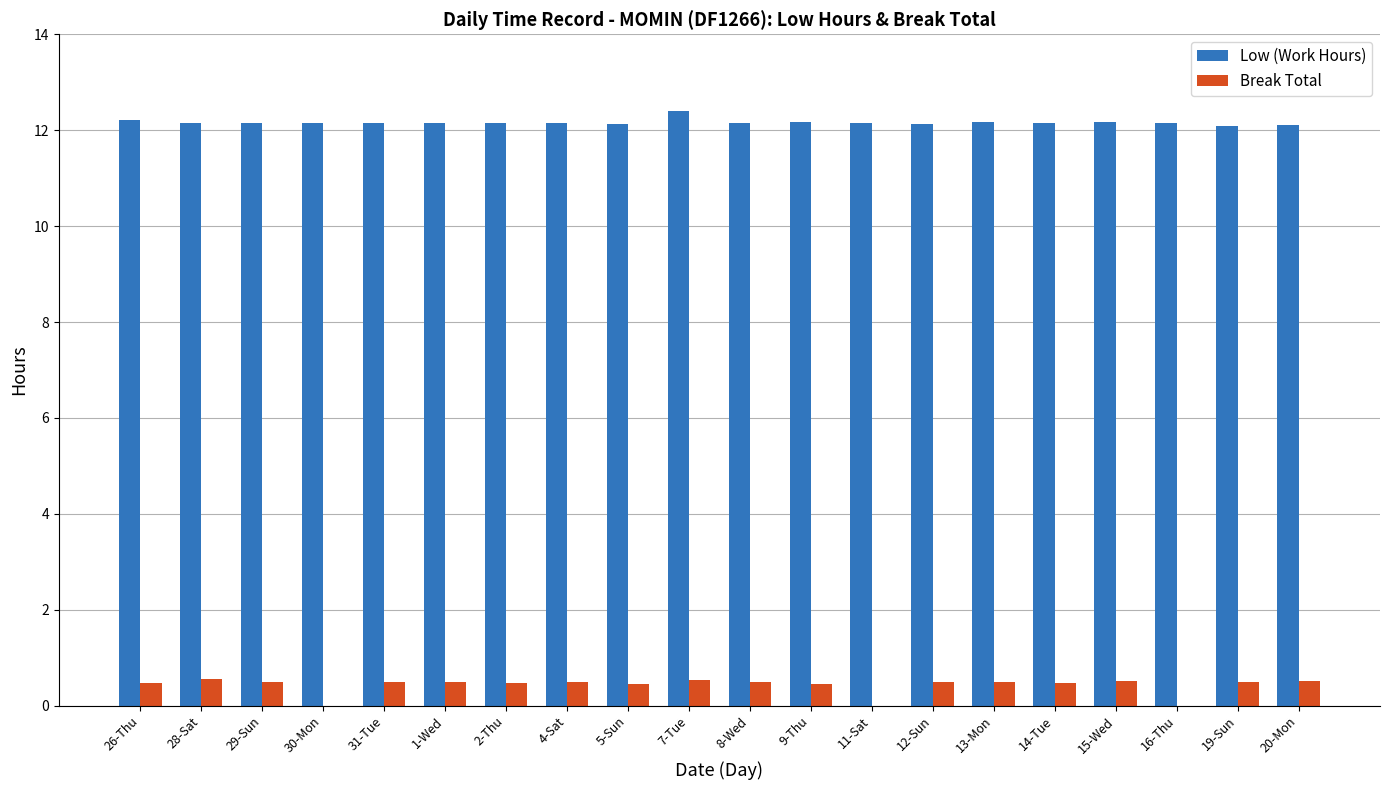

Read the Low (Work Hours) value at 30-Mon.

12.2